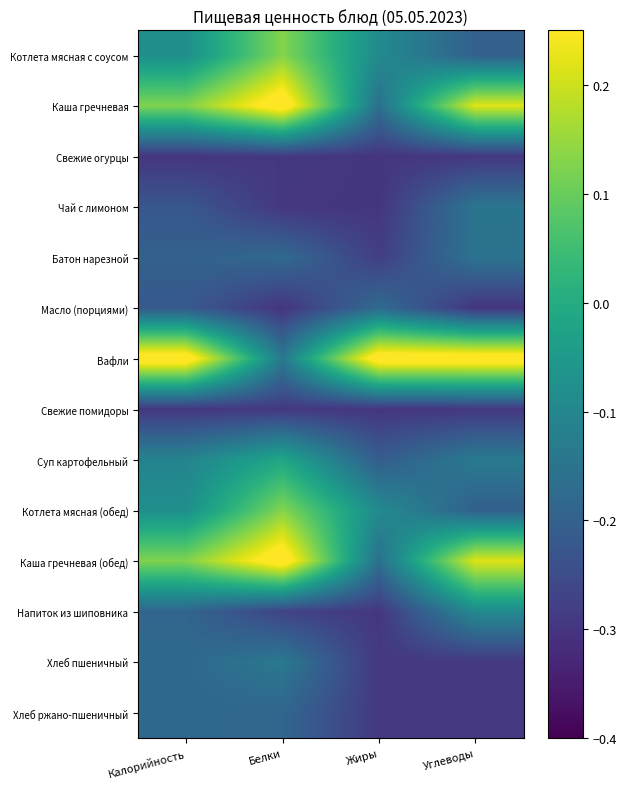

Which has a higher value, Углеводы or Калорийность?

Калорийность